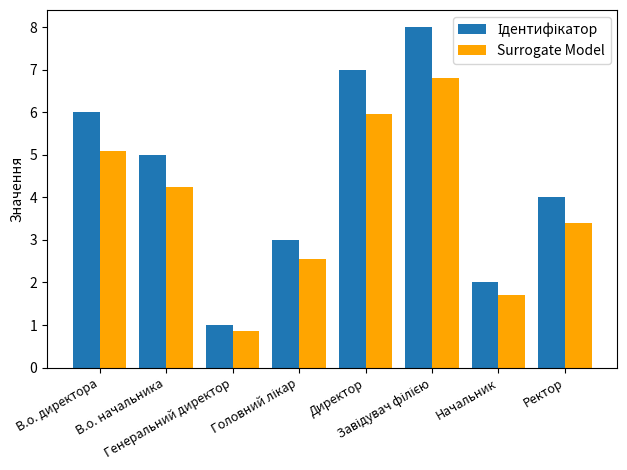

What is the sum of all Surrogate Model values?

30.6